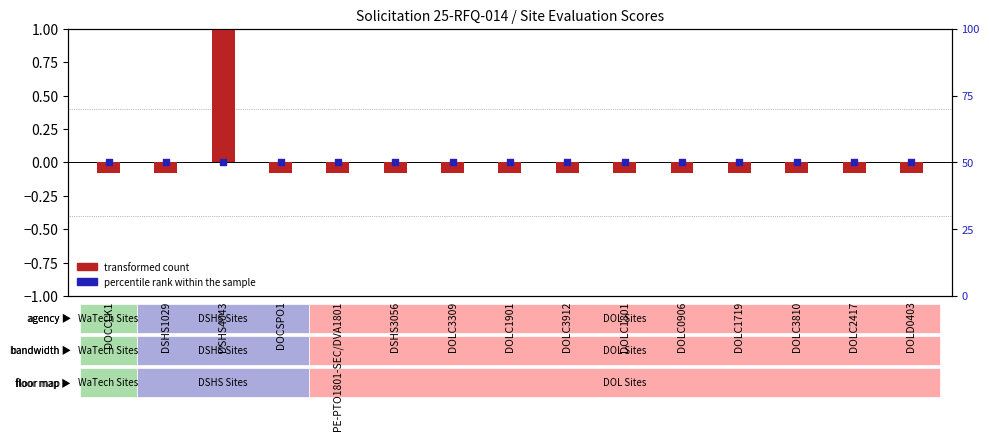

What is the total value across all series at DSHS3056?

49.9